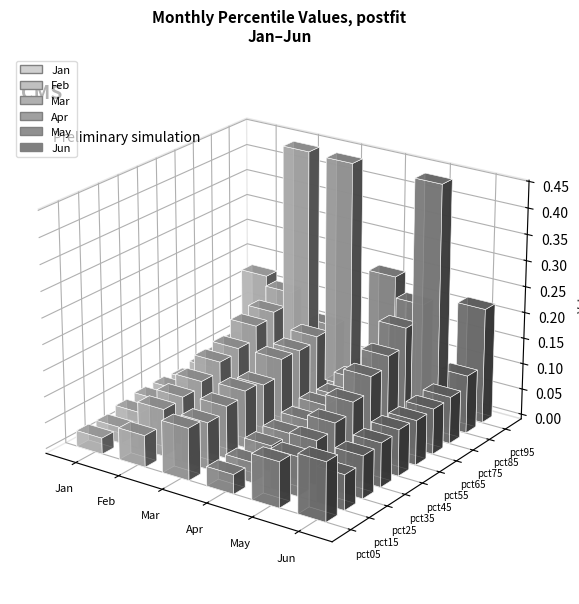

How many bars are there in total?

60